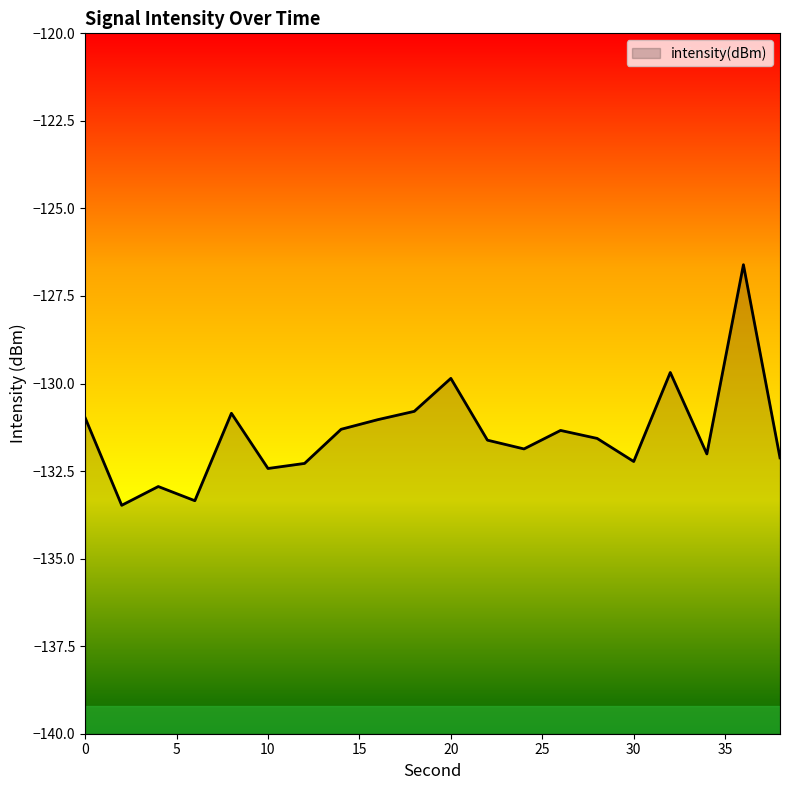

Reading left to right, extract all data points from this chart.

0=-131.0	2=-133.5	4=-132.9	6=-133.3	8=-130.8	10=-132.4	12=-132.3	14=-131.3	16=-131.0	18=-130.8	20=-129.9	22=-131.6	24=-131.9	26=-131.3	28=-131.6	30=-132.2	32=-129.7	34=-132.0	36=-126.6	38=-132.1